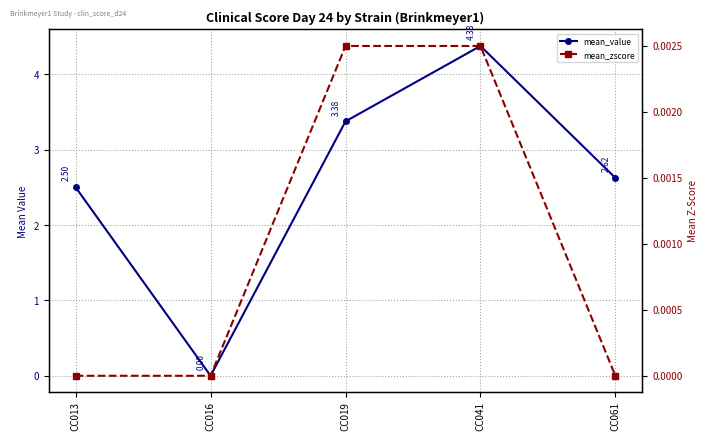

Is it true that mean_value equals 1.3 at CC013?

False